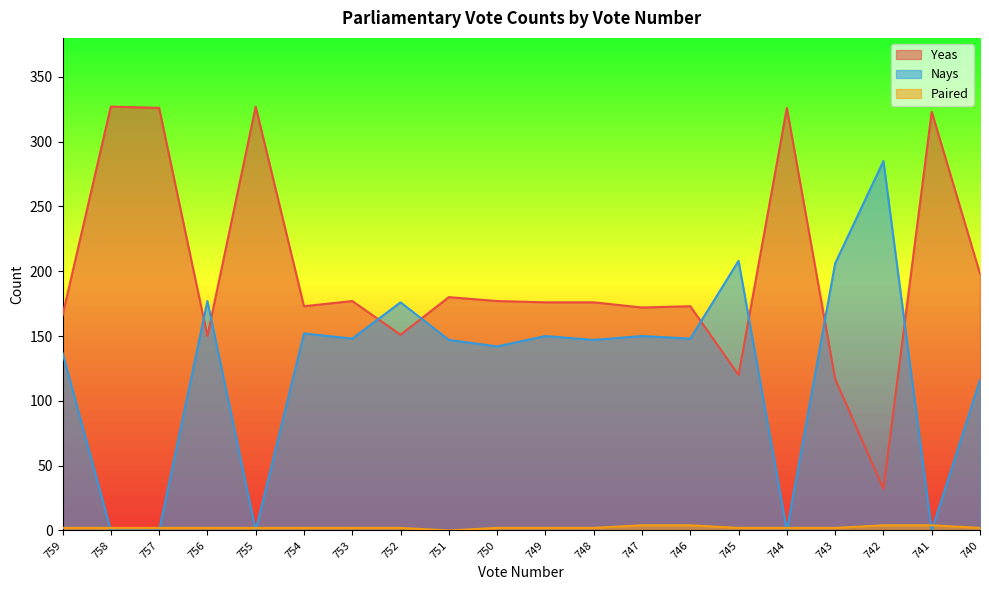

How many Paired values are between 2 and 3?

15